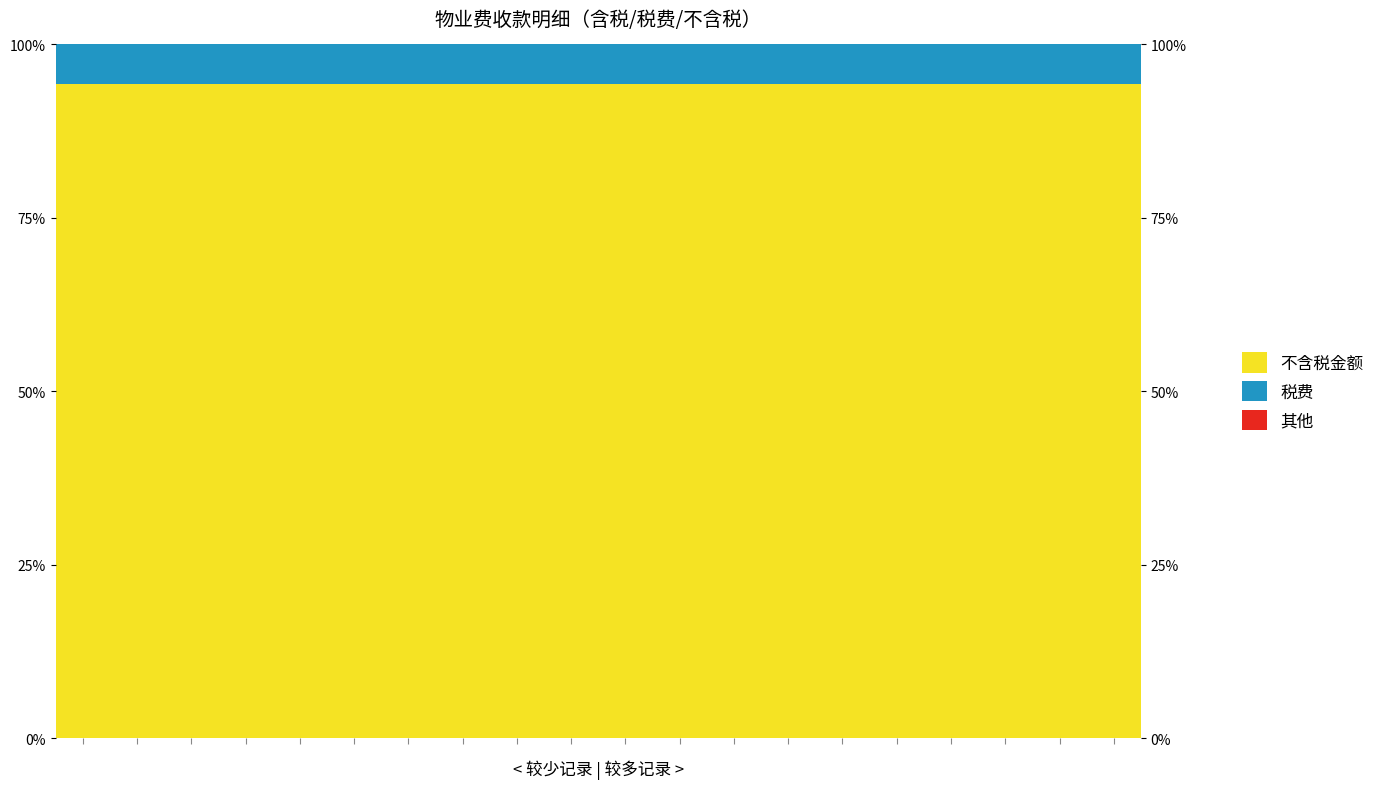

Reading right to left, transcribe all the data shown in this chart.

不含税金额: 19=94.3	18=94.3	17=94.3	16=94.3	15=94.3	14=94.3	13=94.3	12=94.3	11=94.3	10=94.3	9=94.3	8=94.3	7=94.3	6=94.3	5=94.3	4=94.3	3=94.3	2=94.3	1=94.3	0=94.3
税费: 19=5.7	18=5.7	17=5.7	16=5.7	15=5.7	14=5.7	13=5.7	12=5.7	11=5.7	10=5.7	9=5.7	8=5.7	7=5.7	6=5.7	5=5.7	4=5.7	3=5.7	2=5.7	1=5.7	0=5.7
其他: 19=0.0	18=0.0	17=0.0	16=0.0	15=0.0	14=0.0	13=0.0	12=0.0	11=0.0	10=-0.0	9=-0.0	8=0.0	7=-0.0	6=0.0	5=0.0	4=0.0	3=0.0	2=0.0	1=0.0	0=0.0